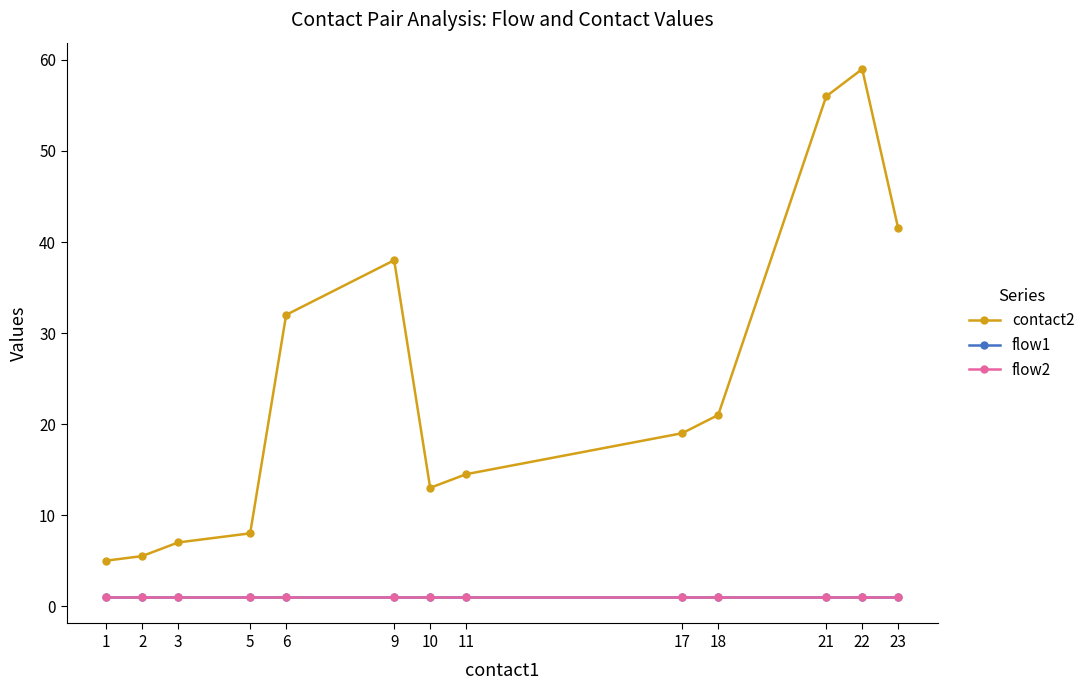

Reading right to left, what are all the values shown in this chart?

contact2: 23=41.5	22=59.0	21=56.0	18=21.0	17=19.0	11=14.5	10=13.0	9=38.0	6=32.0	5=8.0	3=7.0	2=5.5	1=5.0
flow1: 23=1.0	22=1.0	21=1.0	18=1.0	17=1.0	11=1.0	10=1.0	9=1.0	6=1.0	5=1.0	3=1.0	2=1.0	1=1.0
flow2: 23=1.0	22=1.0	21=1.0	18=1.0	17=1.0	11=1.0	10=1.0	9=1.0	6=1.0	5=1.0	3=1.0	2=1.0	1=1.0